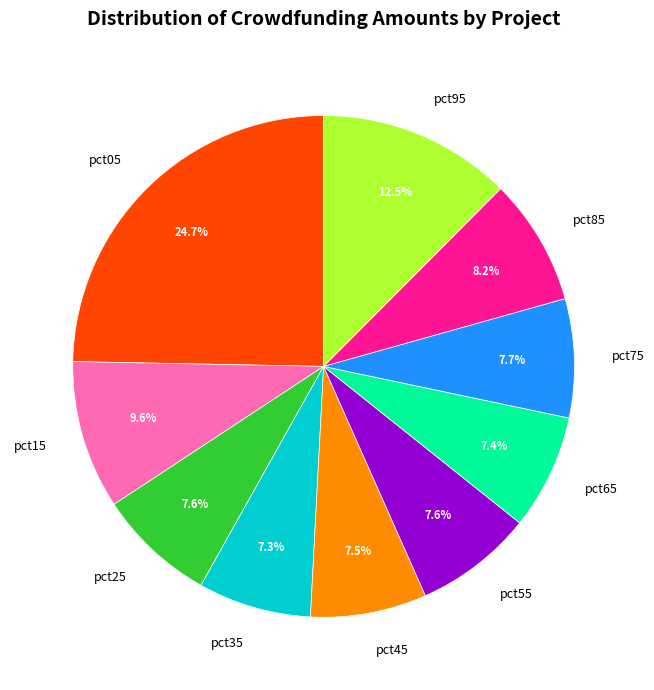

Combined, what portion of the pie is pct75 and pct55?

15.3%